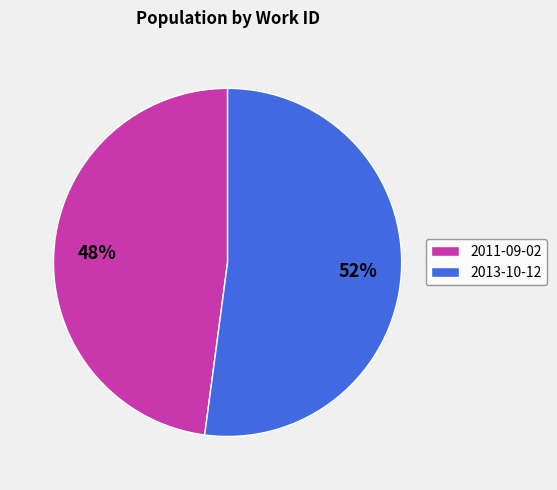

Is there a majority slice in this chart?

Yes